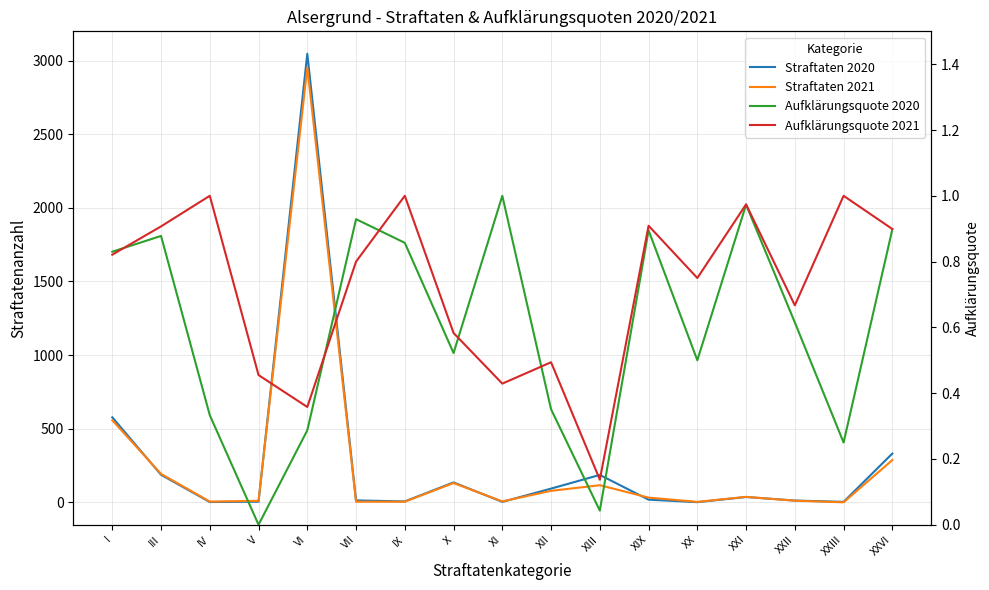

What is the average value of the Straftaten 2020 series?

274.6